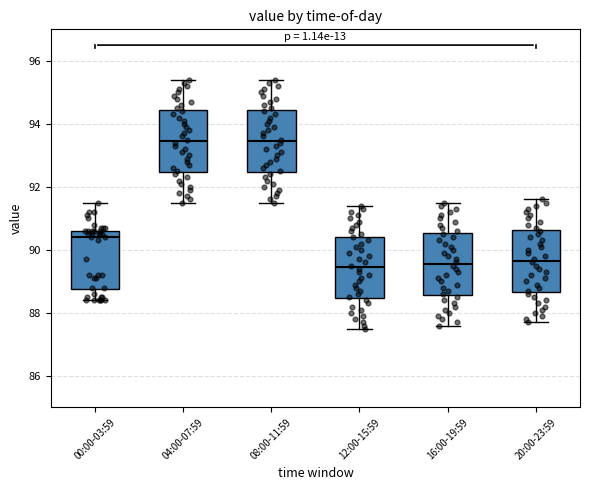

Reading left to right, transcribe this box plot: for each box, give where its median line is, the range the box spans, and where its two whiskers end, as read against the y-axis. The values are not printed on the chart, so give them approximately, as read against the axis.

00:00-03:59: median 90.4, box 88.8 to 90.6, whiskers 88.4 to 91.6
04:00-07:59: median 93.4, box 92.4 to 94.4, whiskers 91.6 to 95.4
08:00-11:59: median 93.4, box 92.4 to 94.4, whiskers 91.6 to 95.4
12:00-15:59: median 89.4, box 88.4 to 90.4, whiskers 87.6 to 91.4
16:00-19:59: median 89.6, box 88.6 to 90.6, whiskers 87.6 to 91.6
20:00-23:59: median 89.6, box 88.6 to 90.6, whiskers 87.8 to 91.6